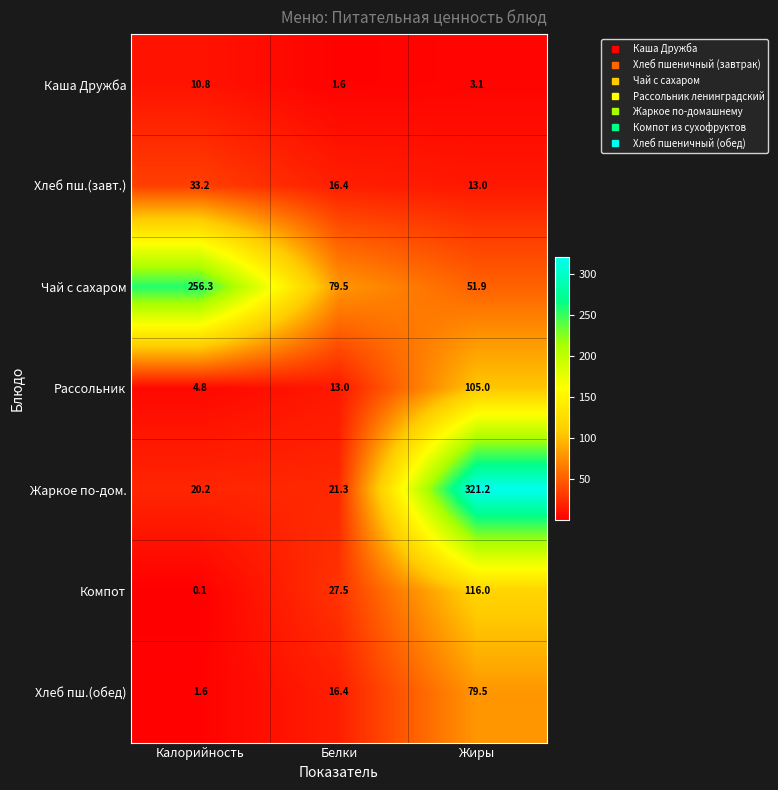

Which series has the widest spread of values?

Жаркое по-дом.